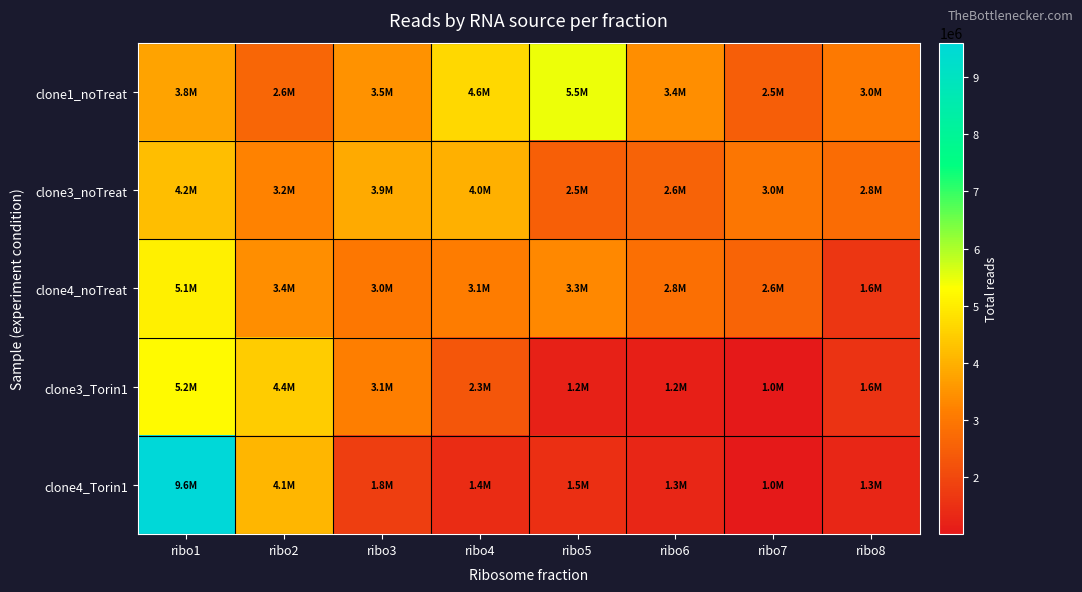

Which has a higher value, ribo2 or ribo6?

ribo6